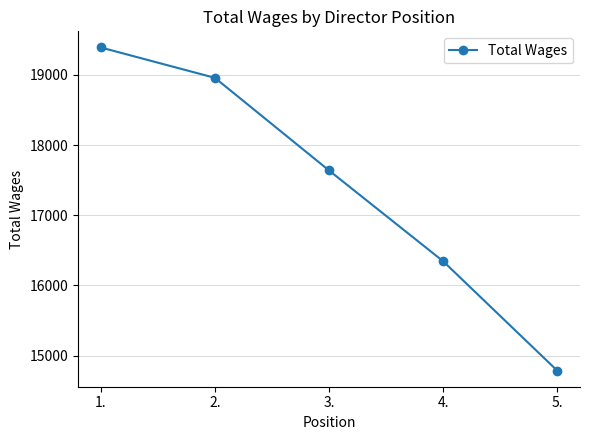

Reading left to right, what are all the values shown in this chart?

1.=19392	2.=18959	3.=17639	4.=16345	5.=14786